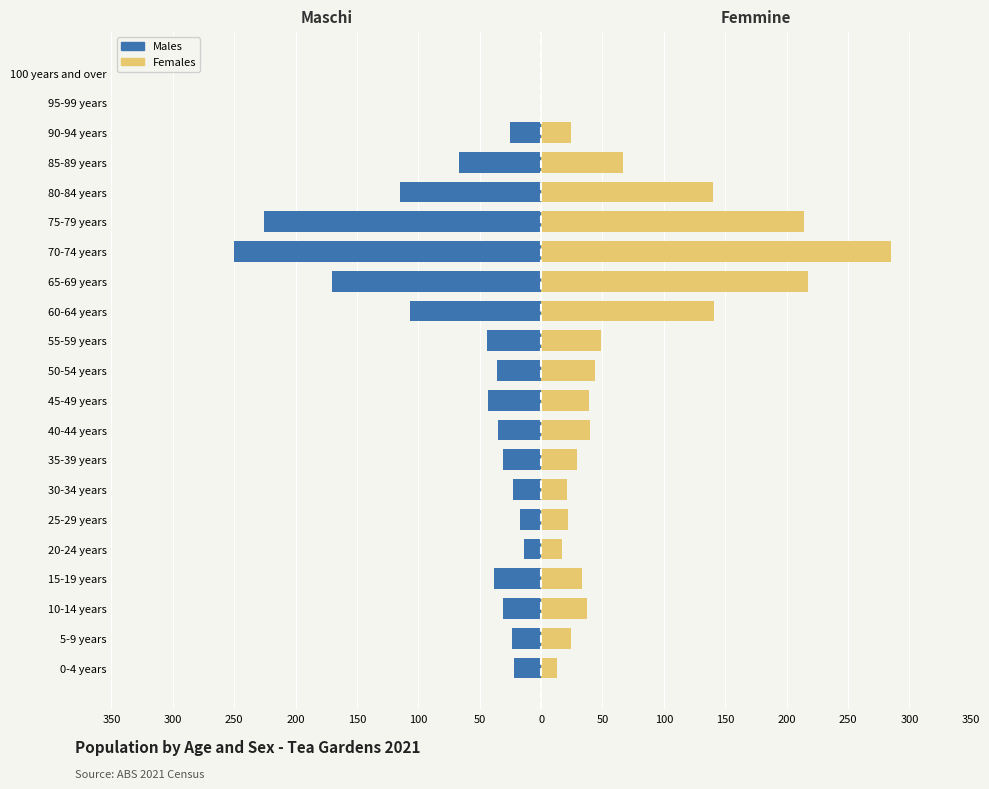

How many data points in Females are less than 37?

10